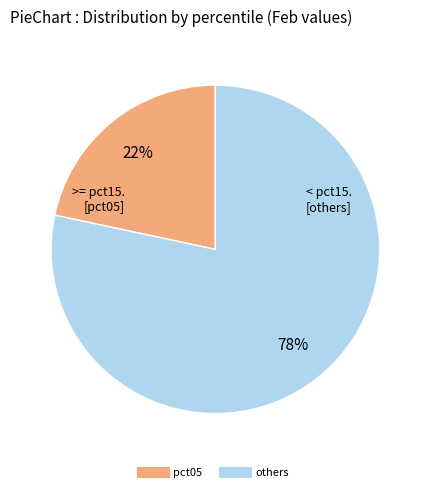

Is there a majority slice in this chart?

Yes